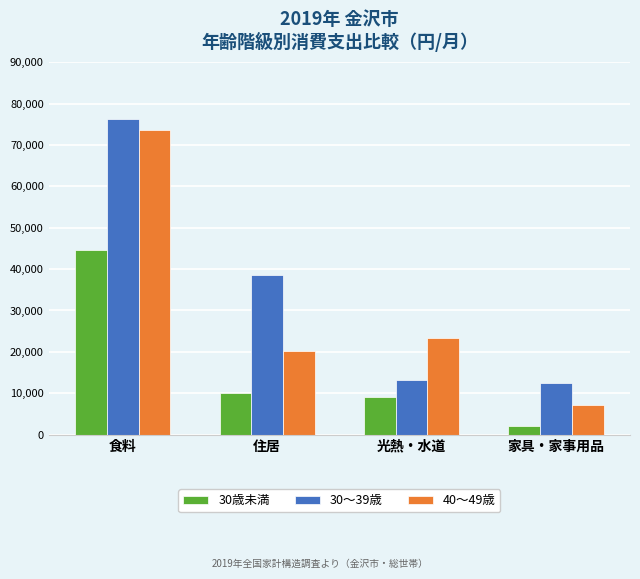

The 40～49歳 series shows 15759 at 光熱・水道. True or false?

False